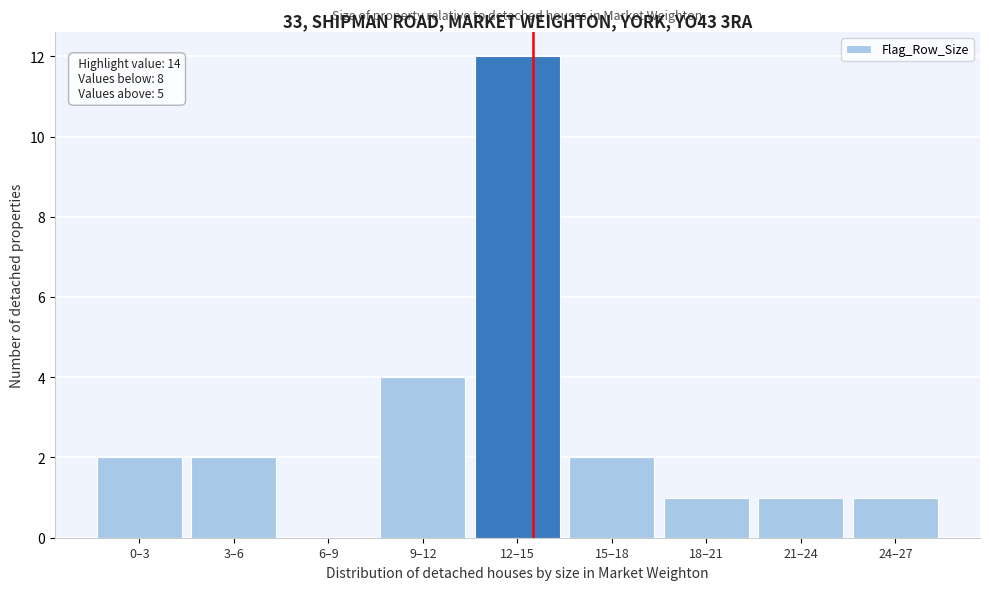

Reading right to left, list all the values displayed in this chart.

24–27=1	21–24=1	18–21=1	15–18=2	12–15=12	9–12=4	6–9=0	3–6=2	0–3=2